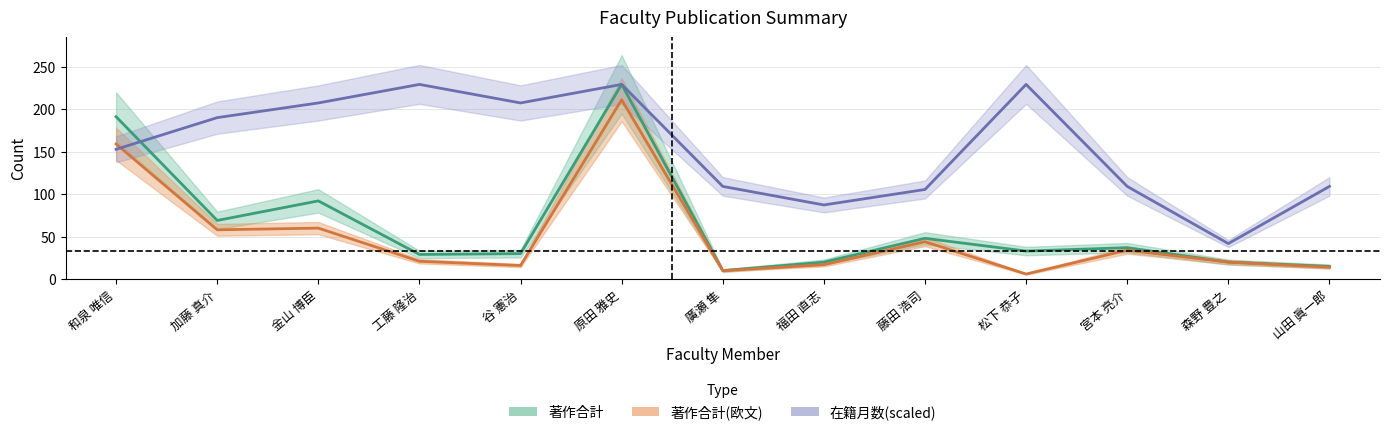

How many values in the 著作合計 series exceed 33?

6